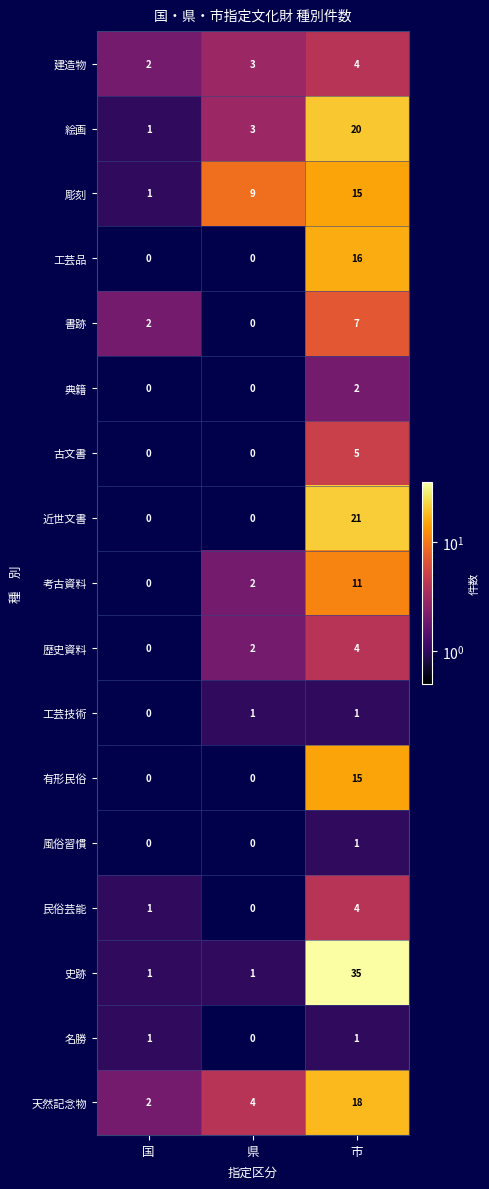

At which label does 天然記念物 reach its peak?

市